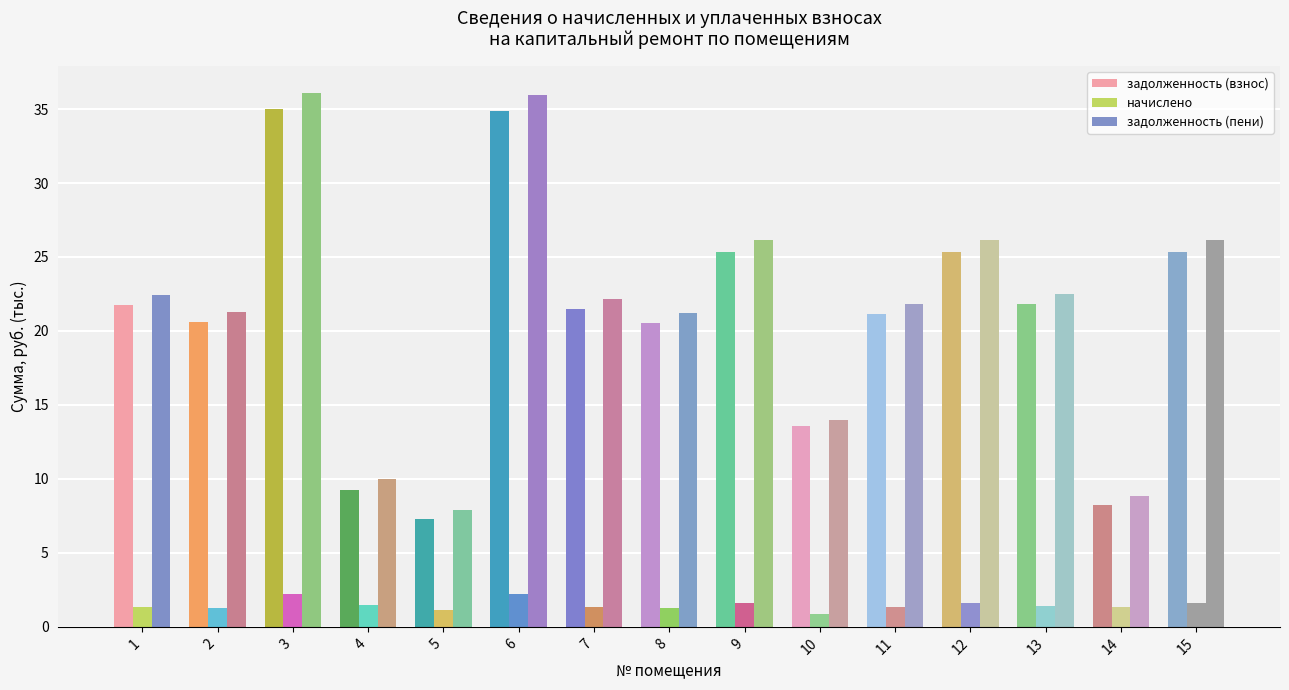

Which series has the largest total across all categories?

задолженность (пени)